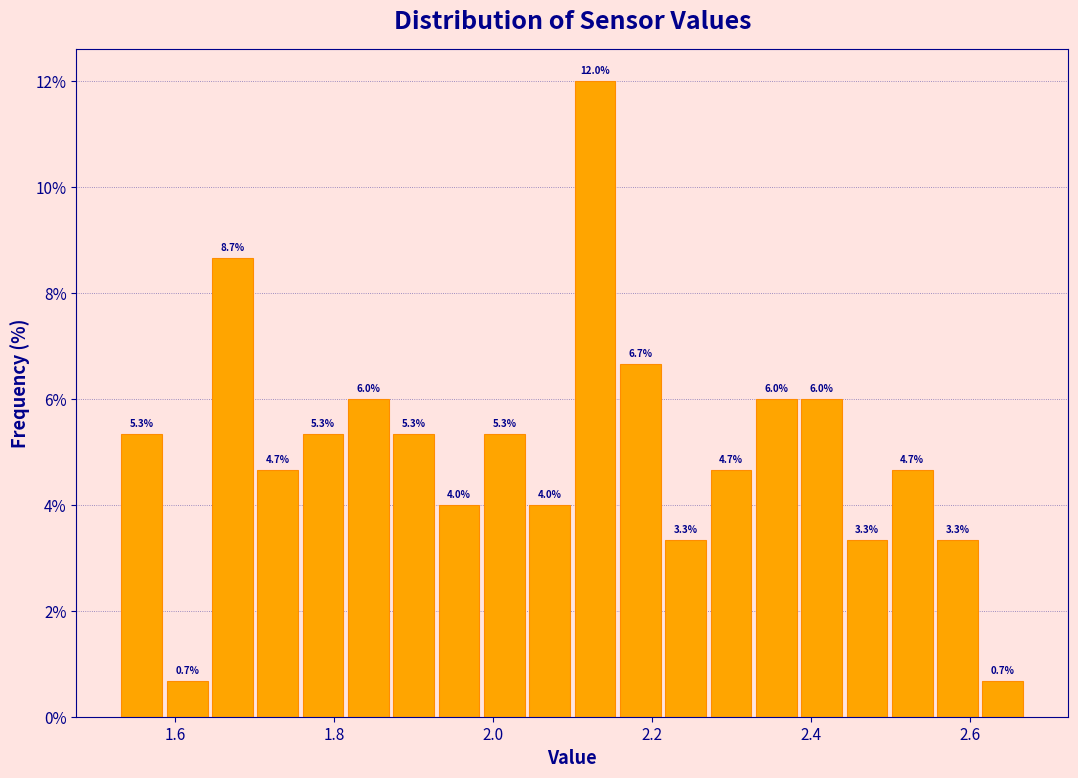

Read against the x-axis, roughly where is the centre of the tallest bar?

2.12